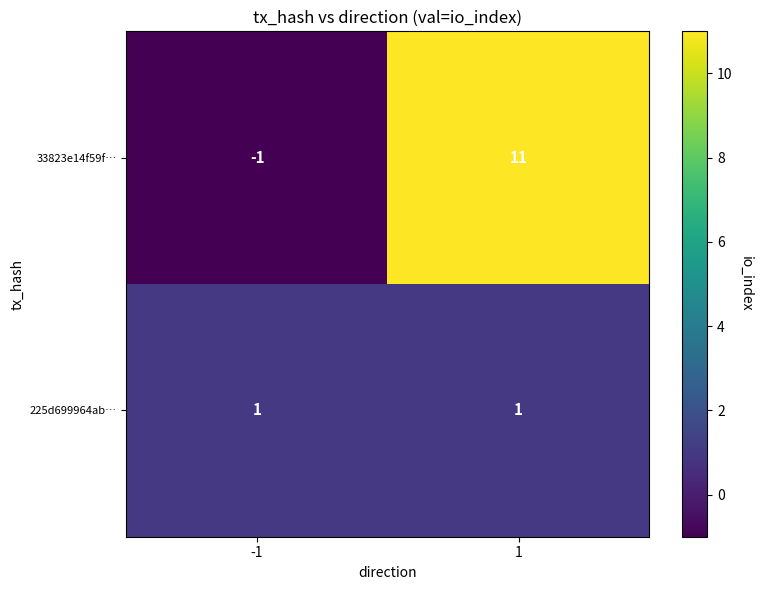

List the series in order of their peak value, lowest first.

225d699964ab…, 33823e14f59f…